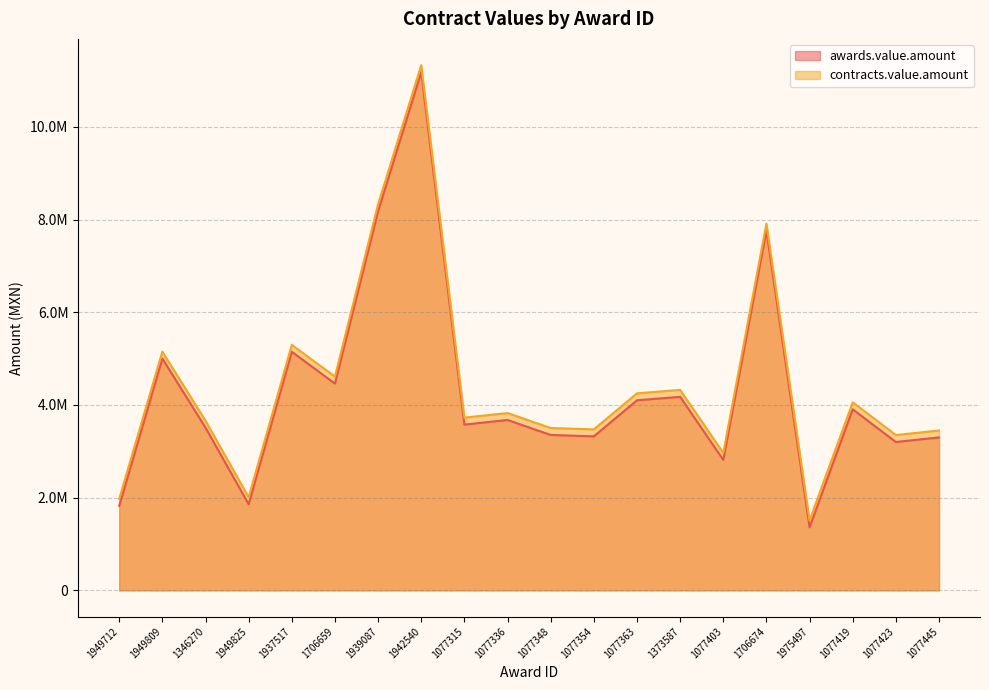

How many data points does each series have?

20